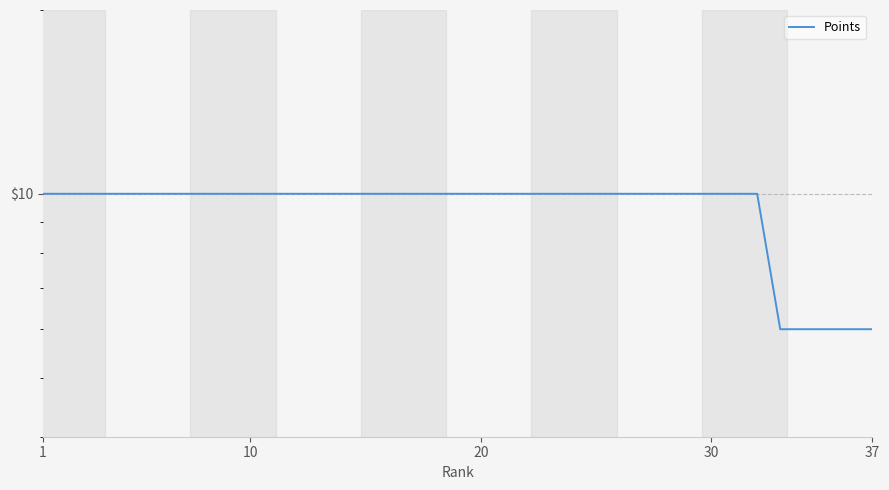

How many values are below 10?

5